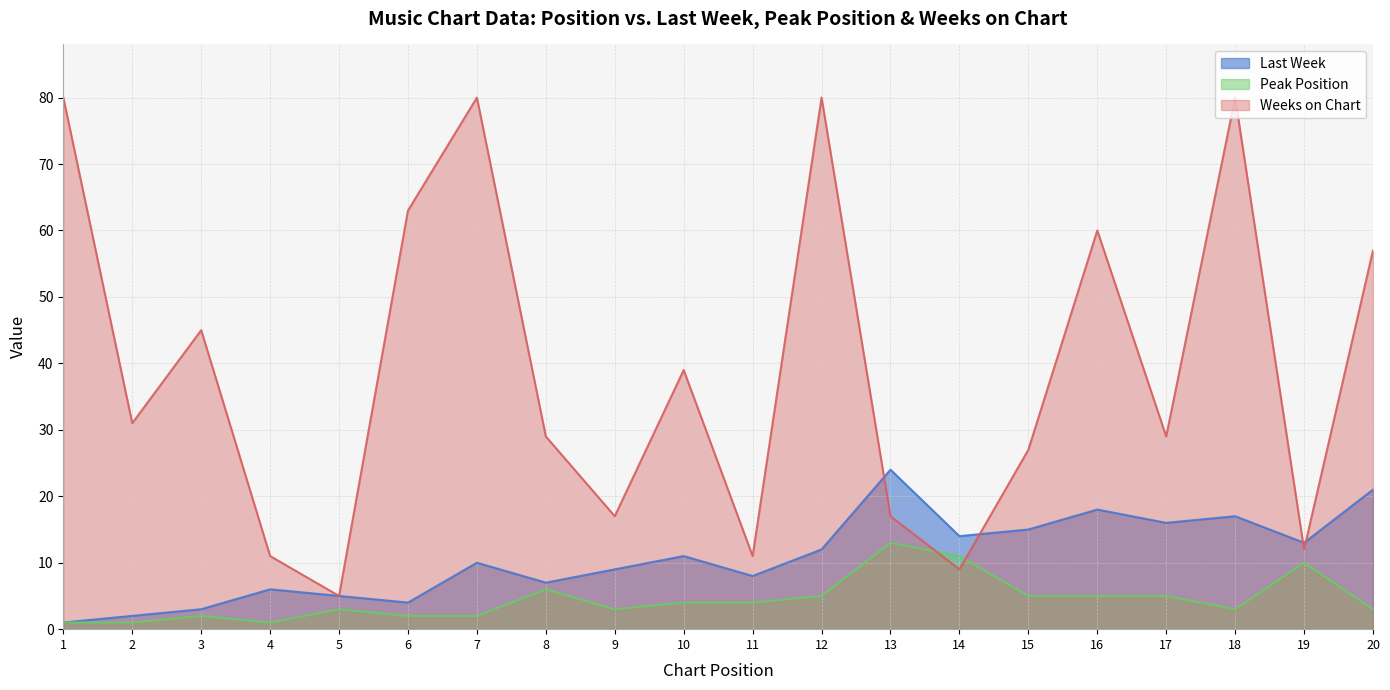

How many times do Weeks on Chart and Last Week cross each other?

4